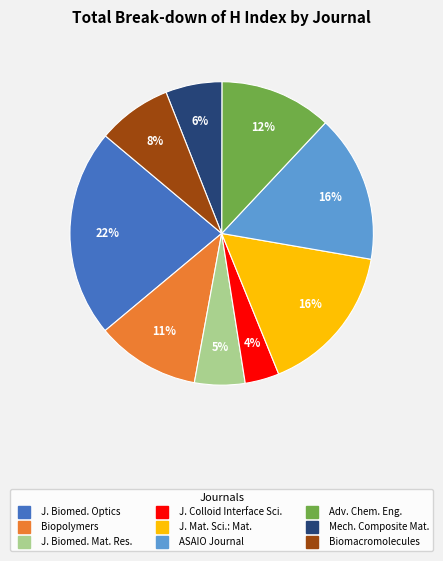

To the nearest percent, what is the average slice percentage?

11%